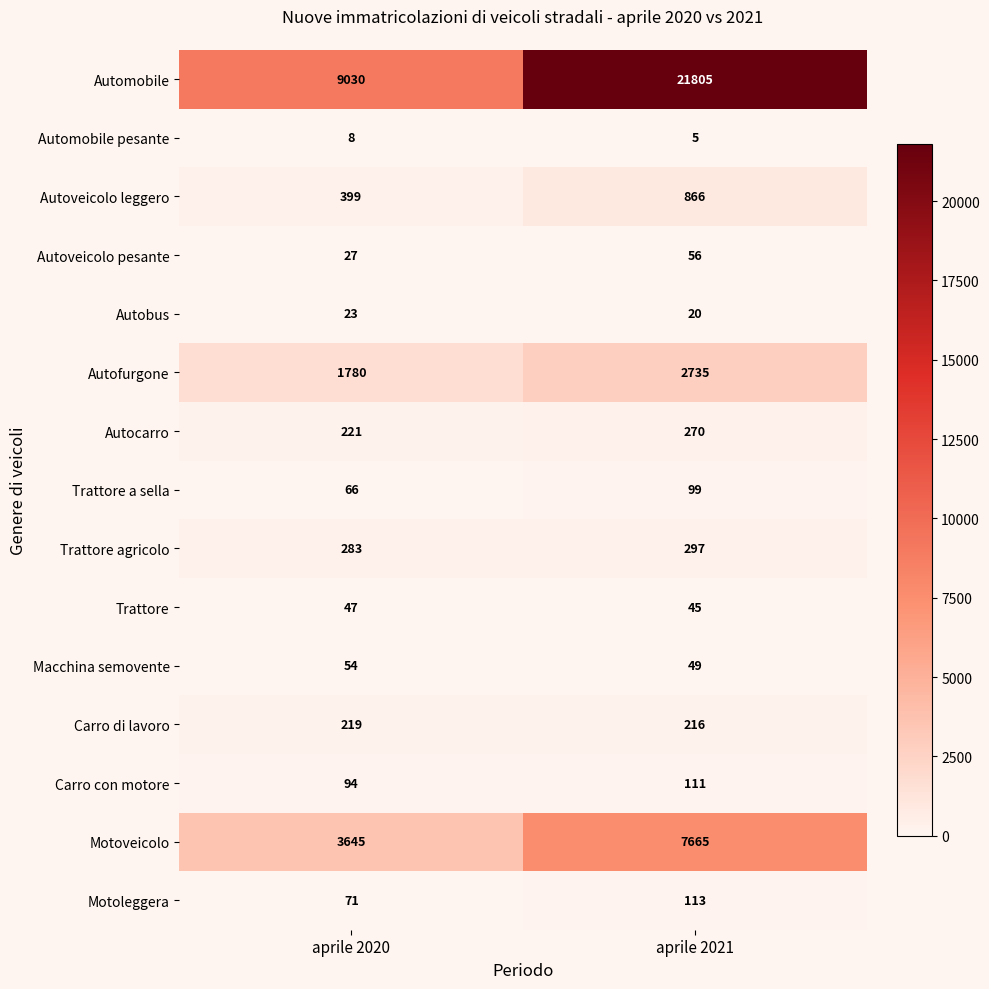

Is it true that Autocarro equals 430 at aprile 2021?

False